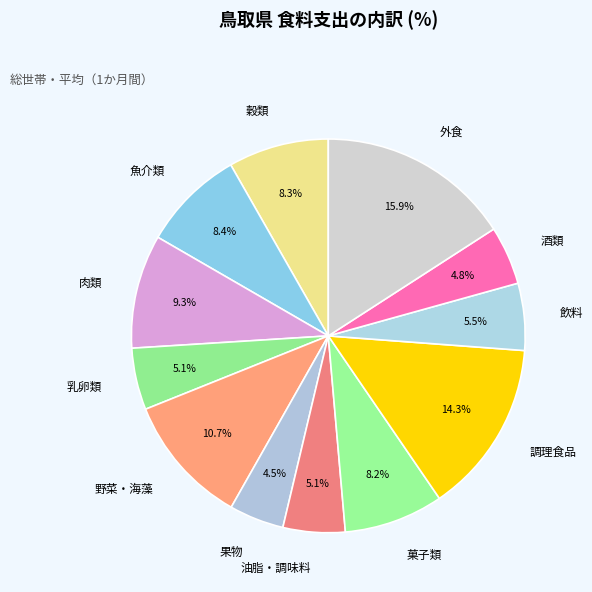

To the nearest percent, what is the difference between the largest and smallest slice percentages?

11%